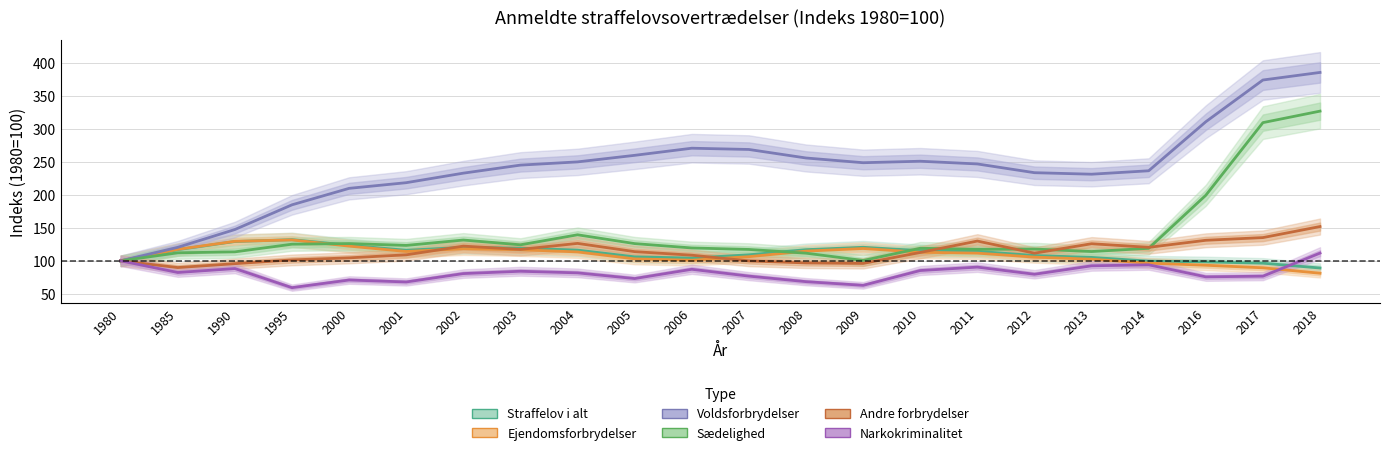

At which category does Andre forbrydelser reach its first local peak?

2002